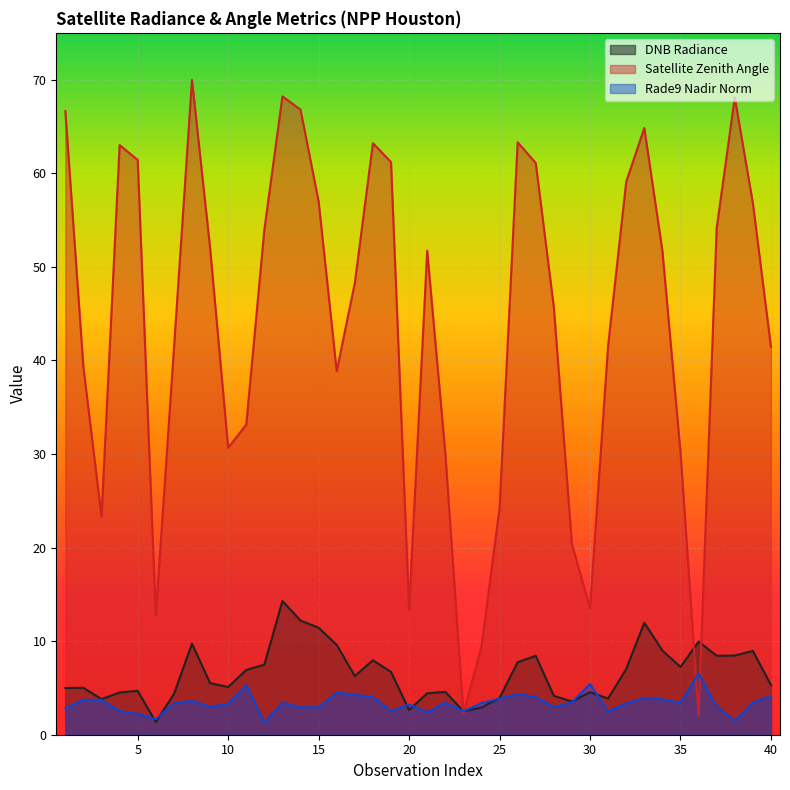

Is it true that dnbrad equals 12.4 at 11?

False